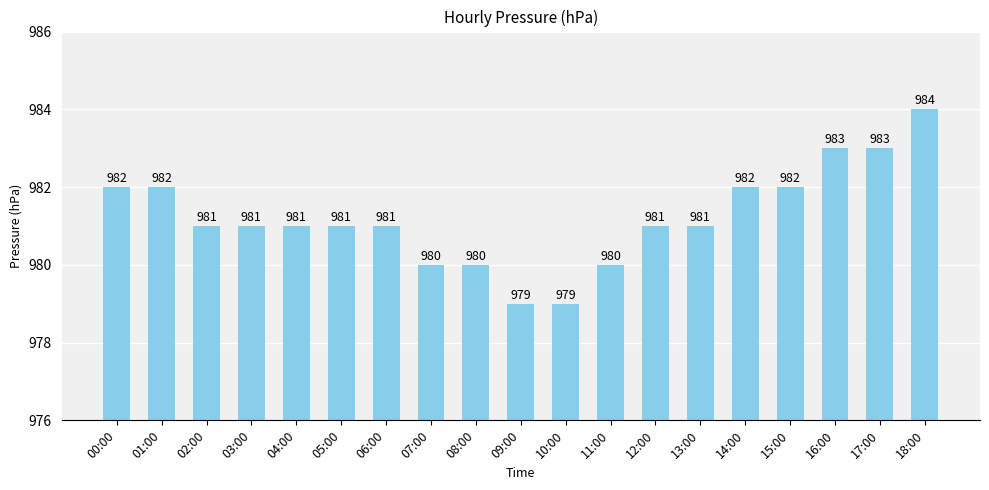

Reading left to right, extract all data points from this chart.

982	982	981	981	981	981	981	980	980	979	979	980	981	981	982	982	983	983	984